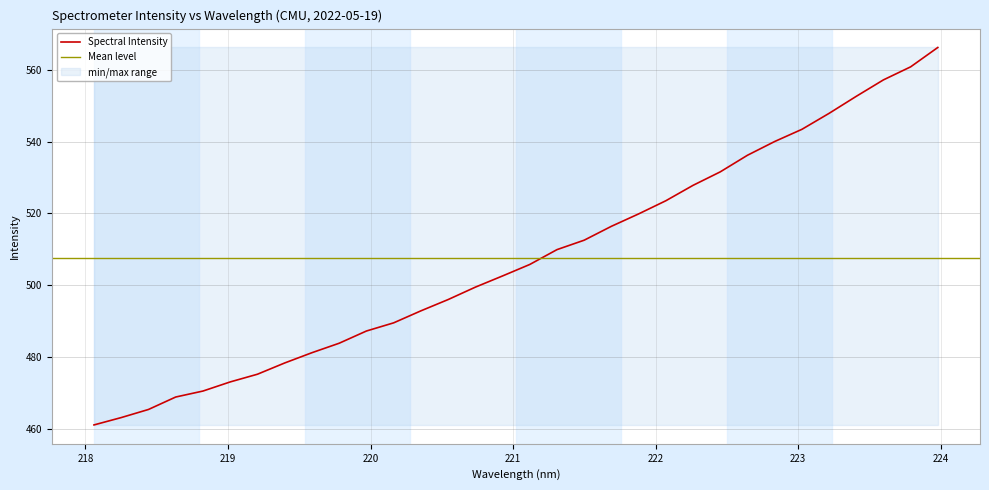

What is the label of the 25th point from the left?

222.6447